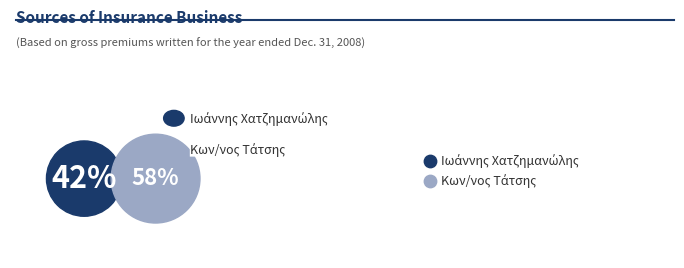

To the nearest percent, what is the combined percentage of Ιωάννης Χατζημανώλης and Κων/νος Τάτσης?

100%